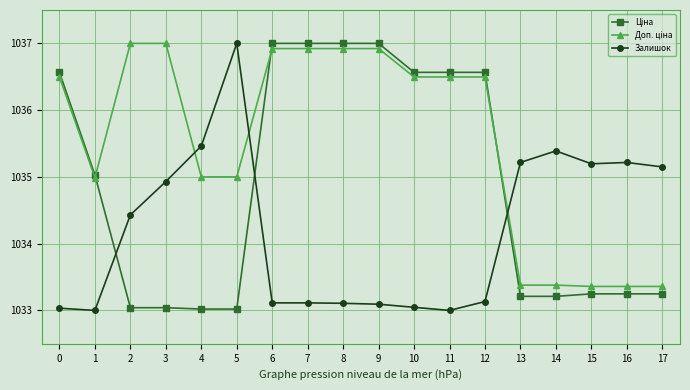

Is it true that Залишок equals 1035.4 at 14?

True